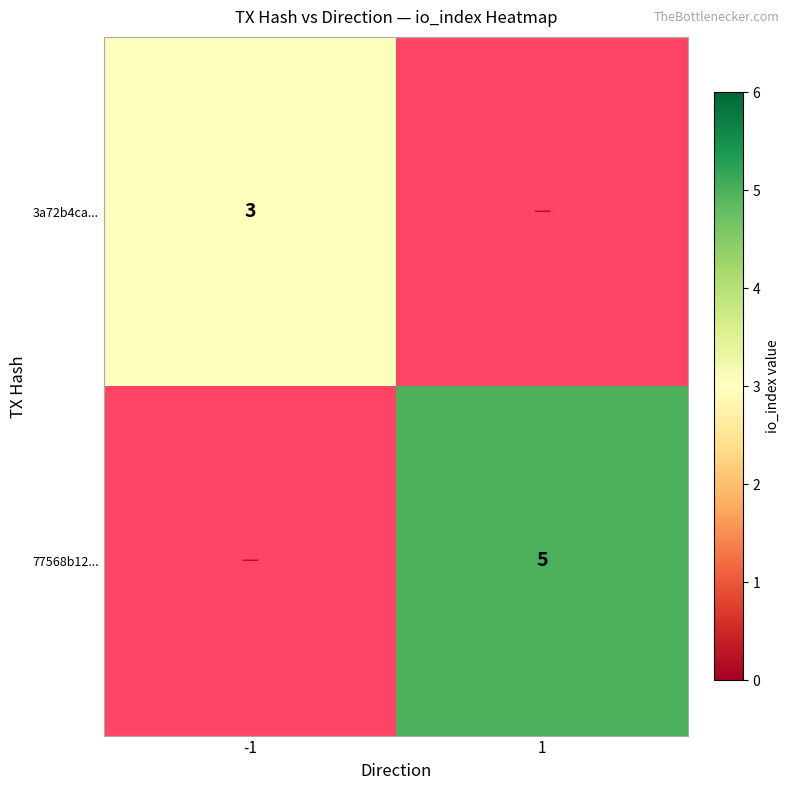

The 77568b12... series shows 8 at 1. True or false?

False